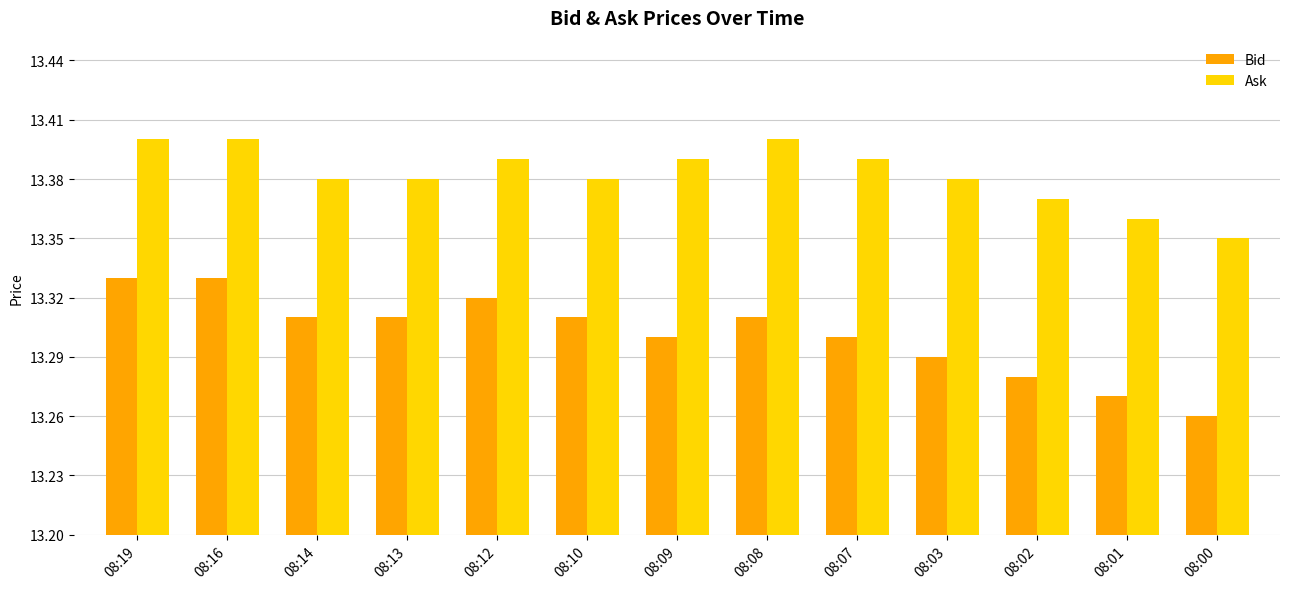

At which label does Bid reach its minimum?

08:00